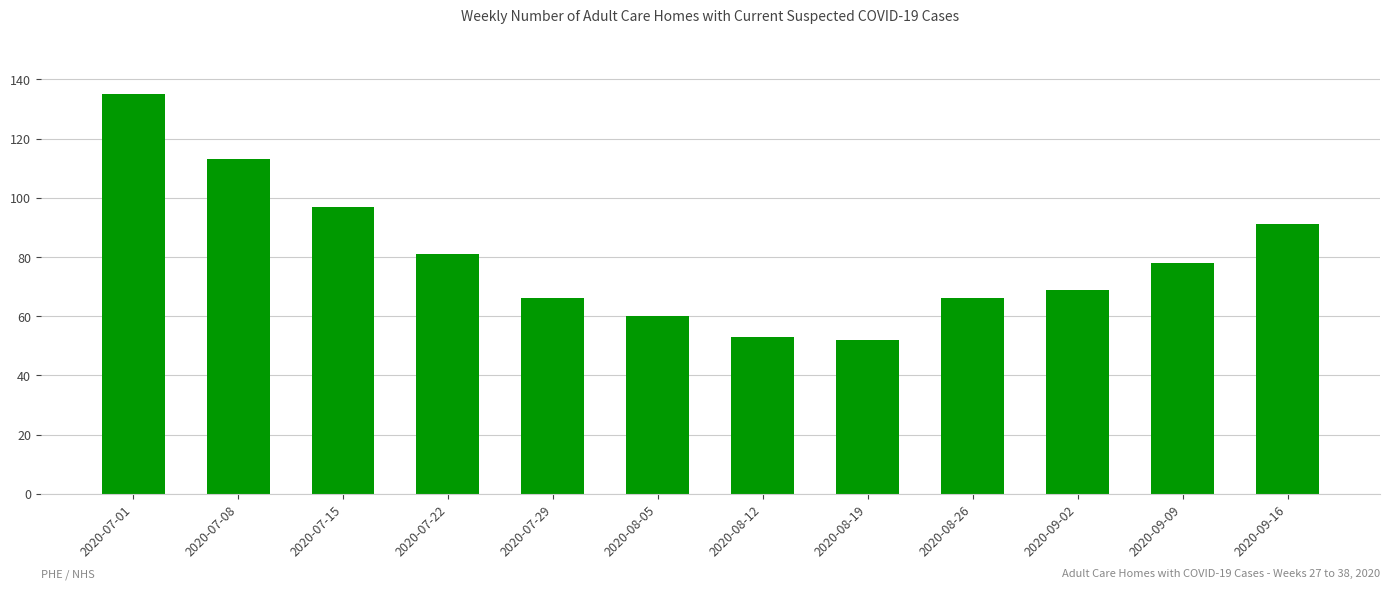

What position from the left is 2020-08-19?

8